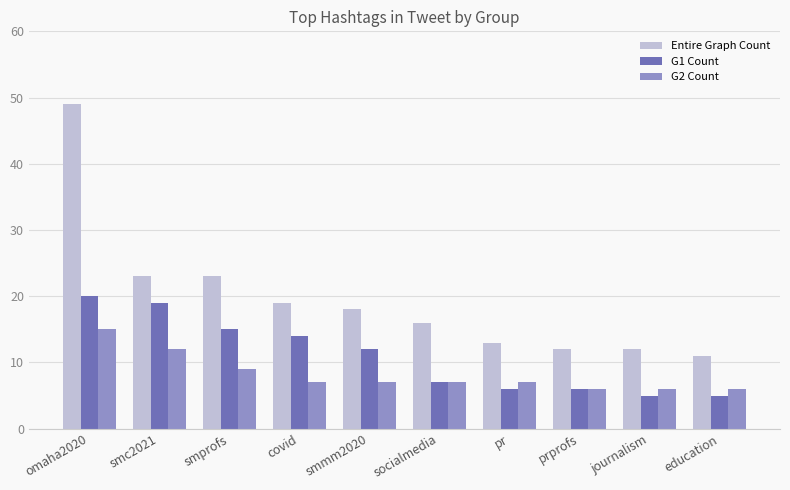

Is it true that G1 Count equals 24 at smprofs?

False